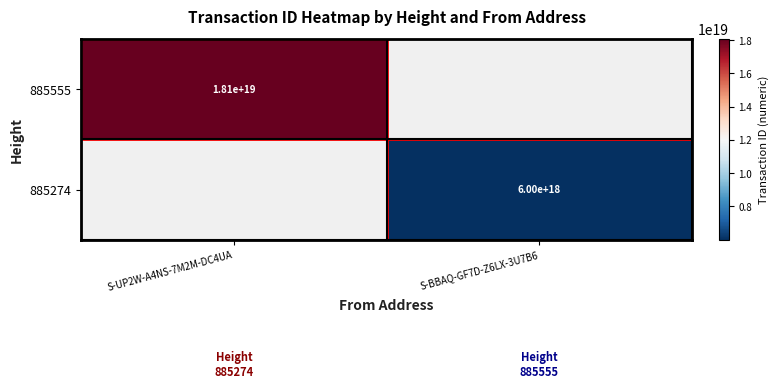

True or false: 885555 has a value of 24273159629331062784 at S-UP2W-A4NS-7M2M-DC4UA.

False